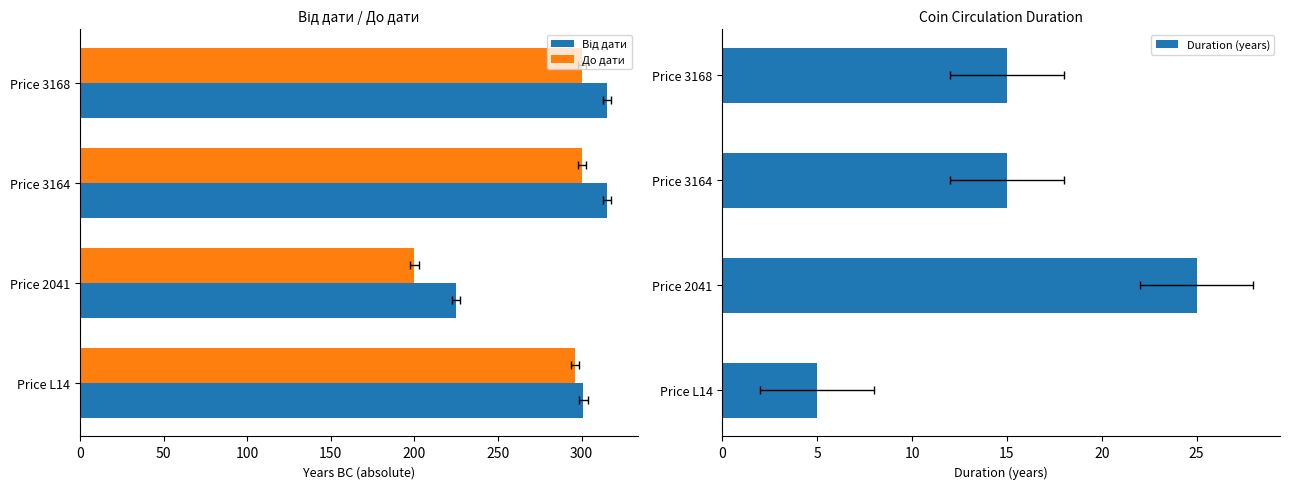

Is it true that Від дати equals 208 at Price 3164?

False